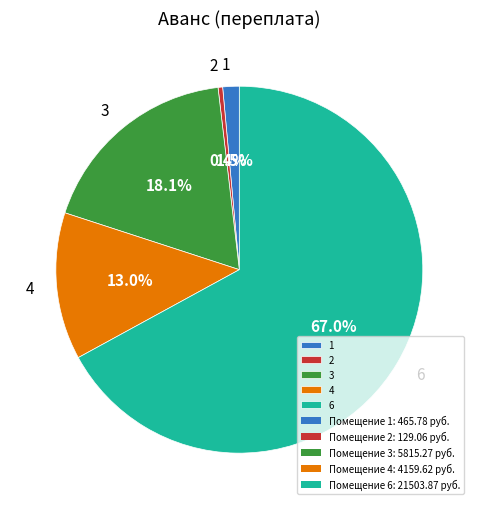

Is 6 the majority of the pie?

Yes